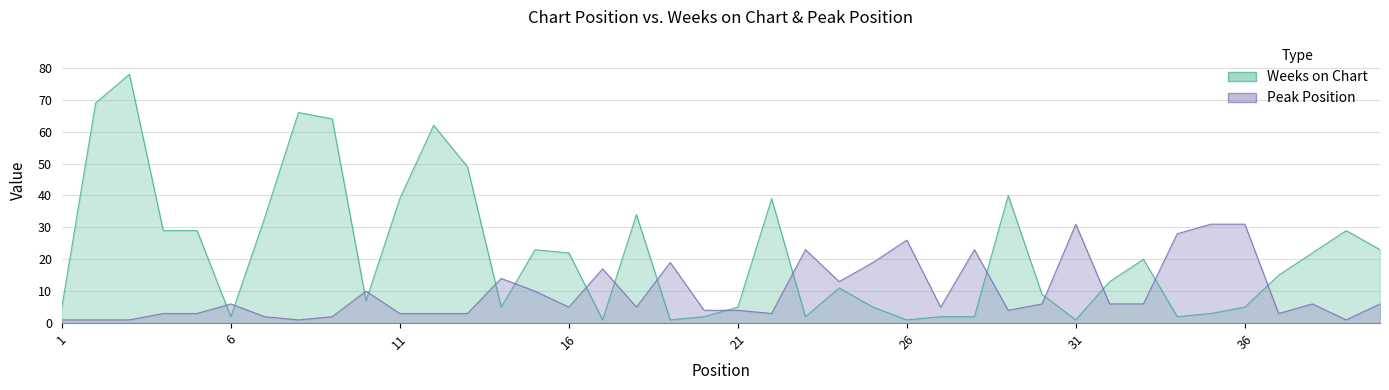

In Weeks on Chart, how many points are lower than both neighbors (excluding endpoints)?

9